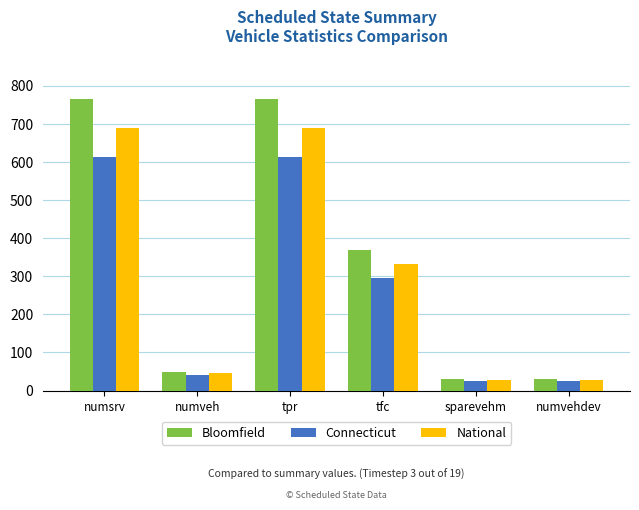

Is the value of Bloomfield at tfc greater than the value of Connecticut at tfc?

Yes